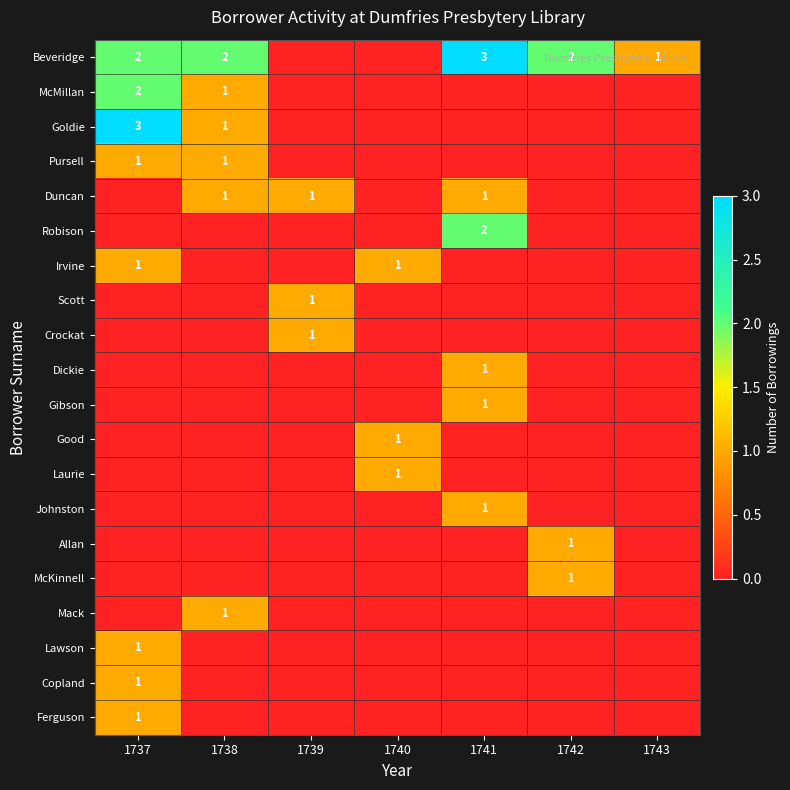

The Beveridge series shows 2 at 1738. True or false?

True